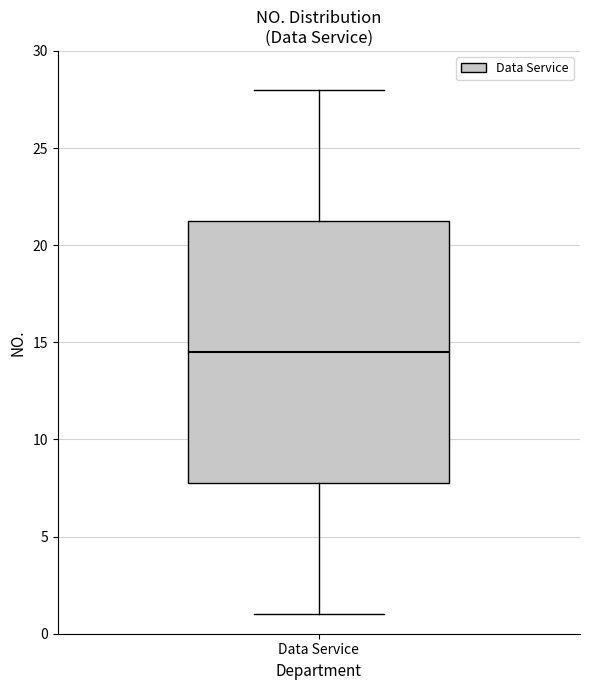

Where is the lower edge of the box for Data Service on the y-axis? The values are not printed on the chart, so give them approximately, as read against the axis.

8.0